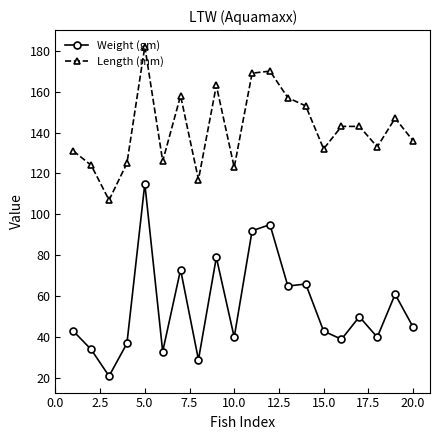

Rank the series by their average value, from highest to lowest.

Length (mm), Weight (gm)